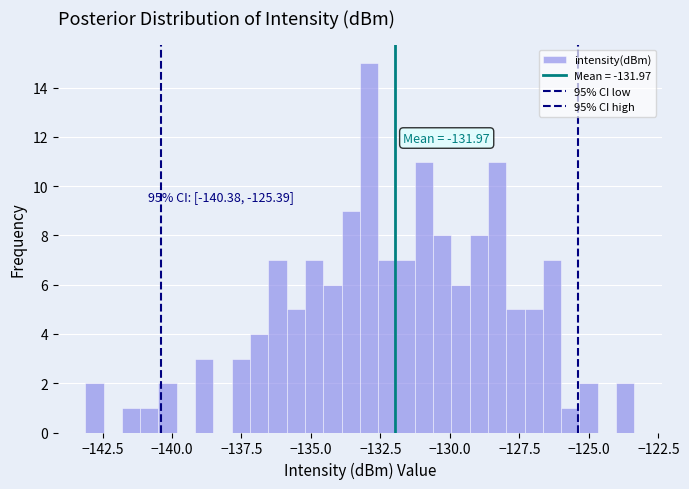

Read against the x-axis, roughly where is the centre of the tallest bar?

-133.0